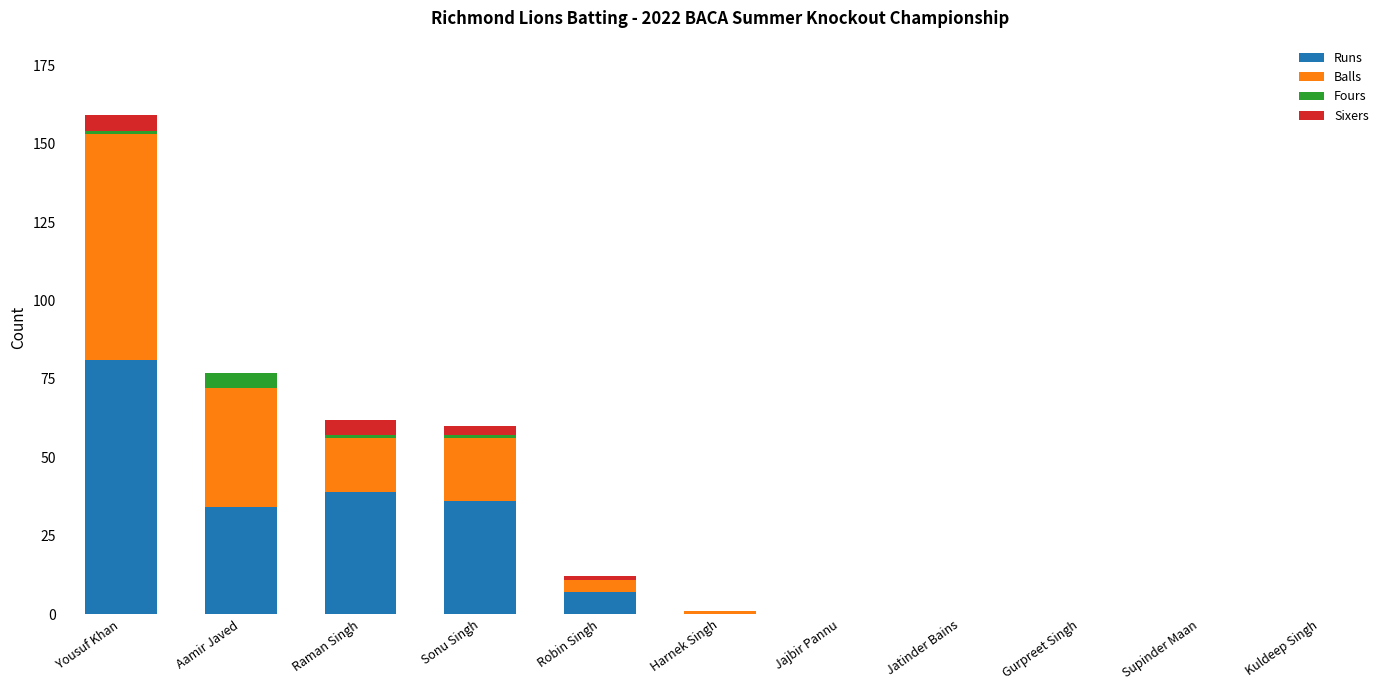

Count the number of data series in this chart.

4